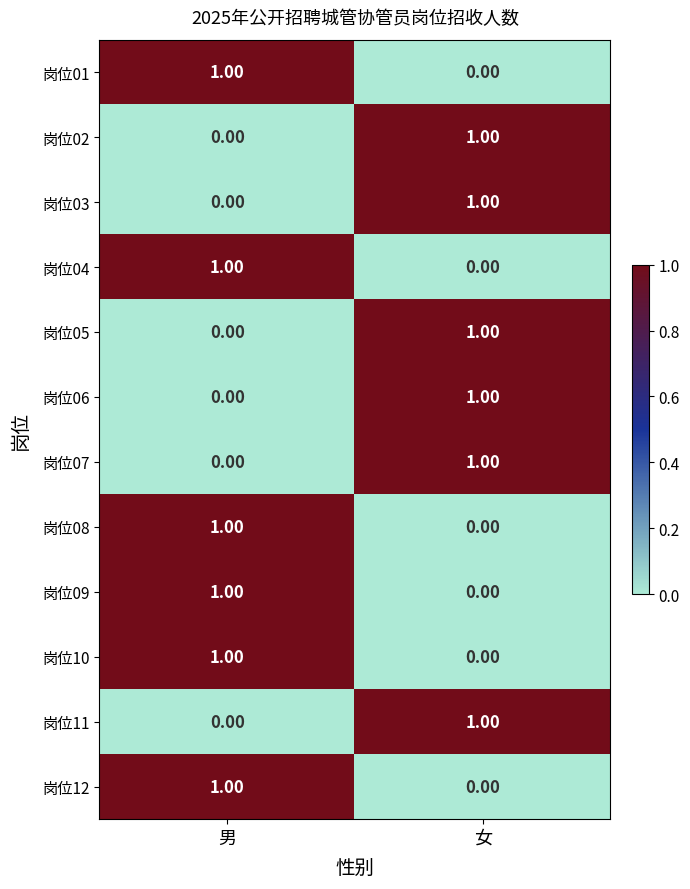

Which category has the lowest value in the 岗位12 series?

女